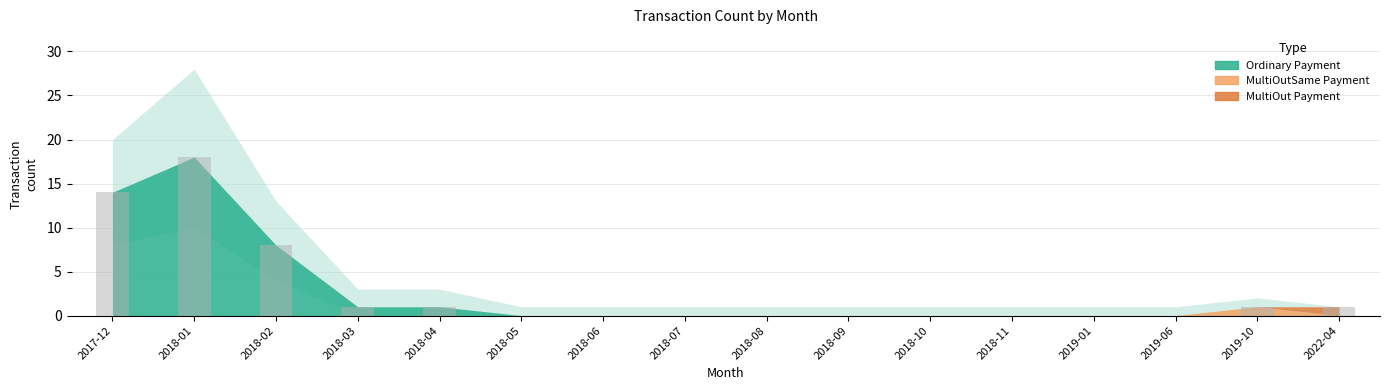

What is the maximum value shown in the chart?

18